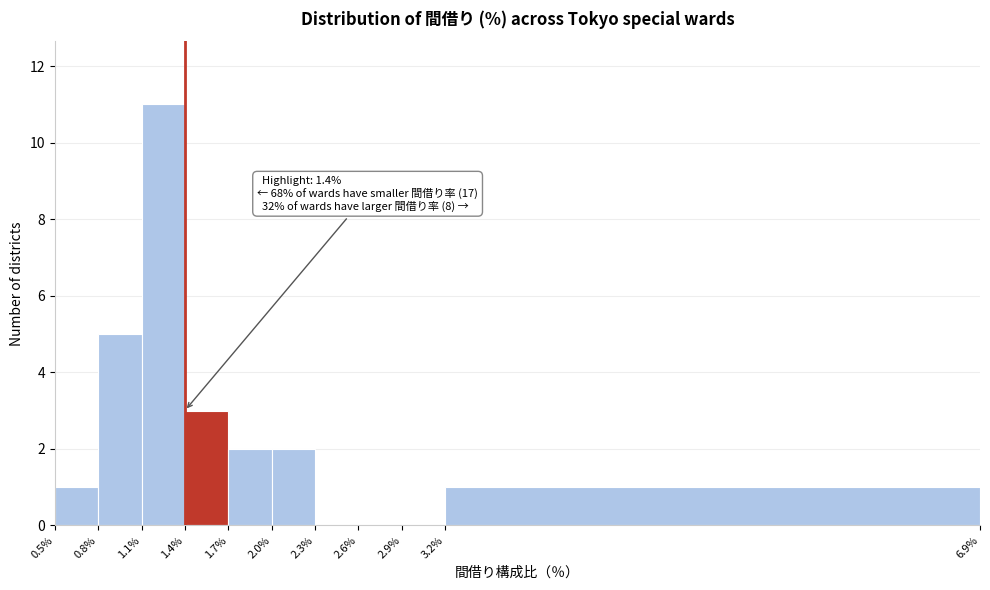

Which range on the x-axis has the tallest bar?

1.1% to 1.4%